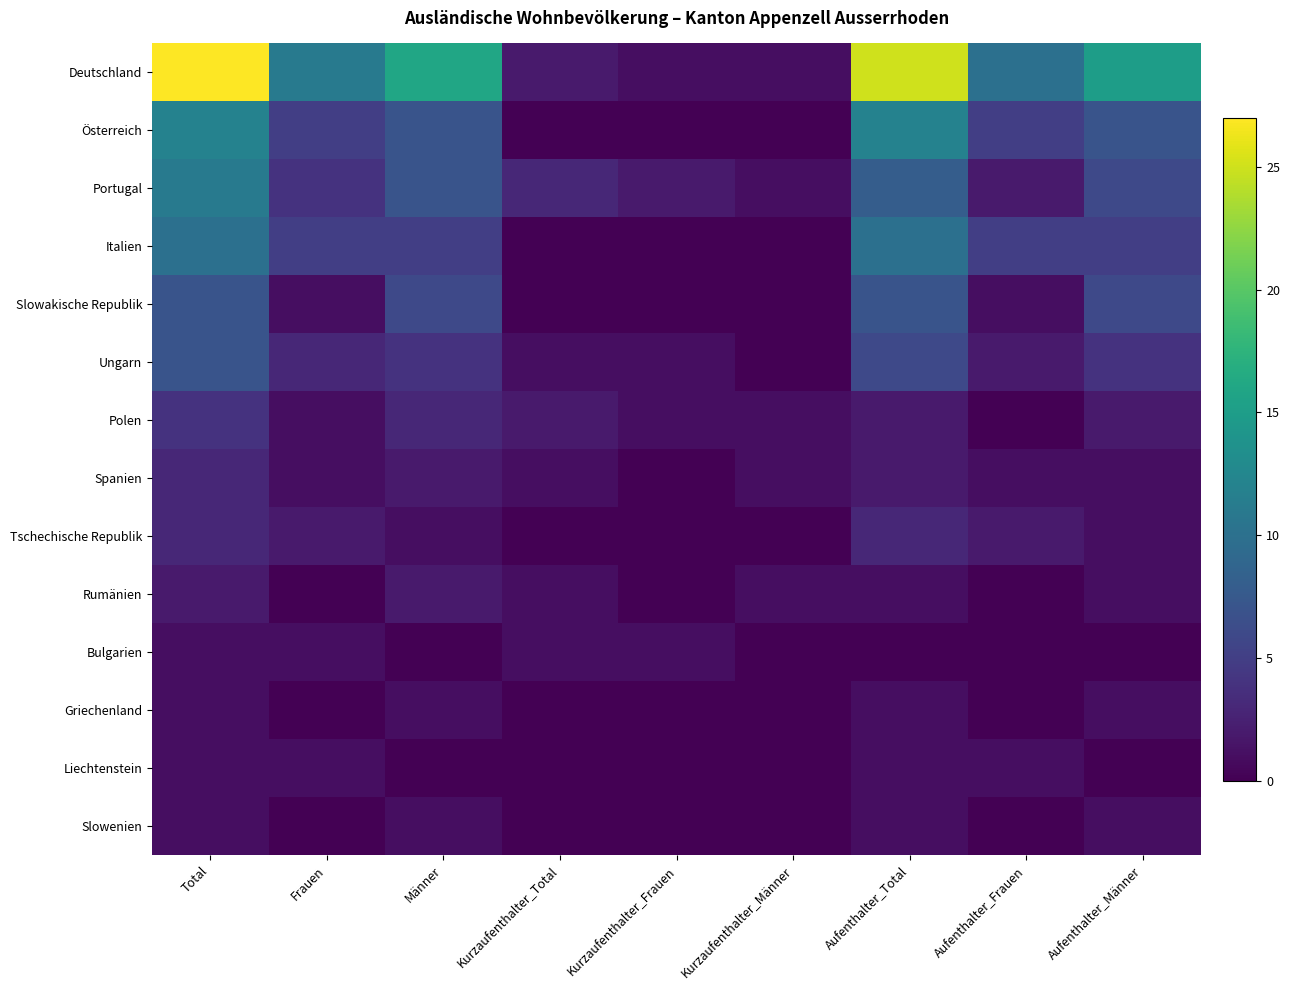

Which has a higher value, Total or Aufenthalter_Total?

Total